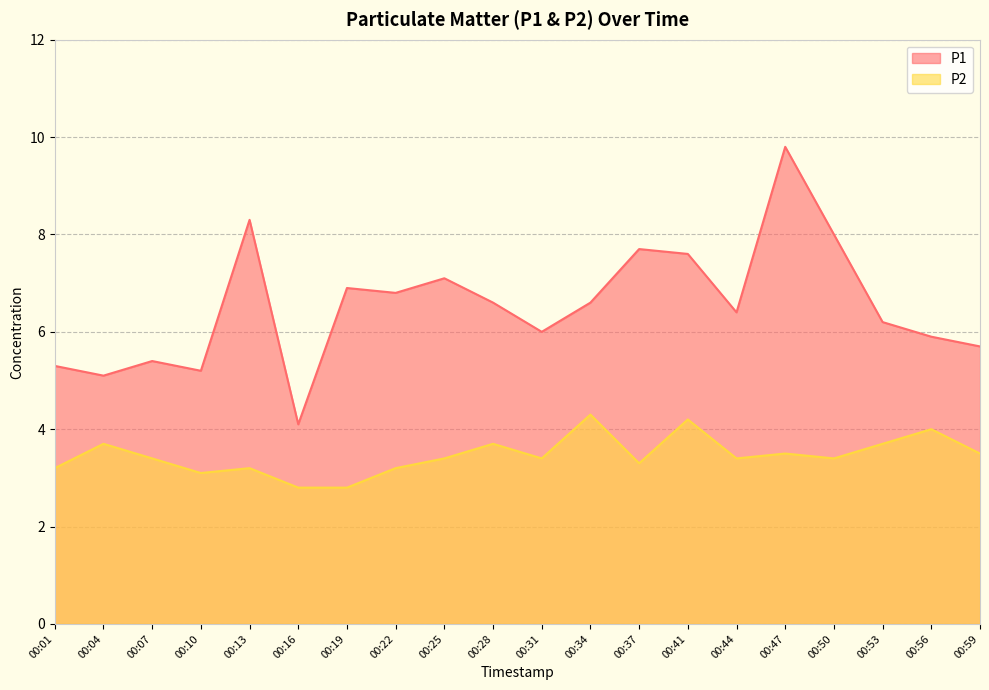

What is the difference between the P1 values at 00:34 and 00:41?

1.0